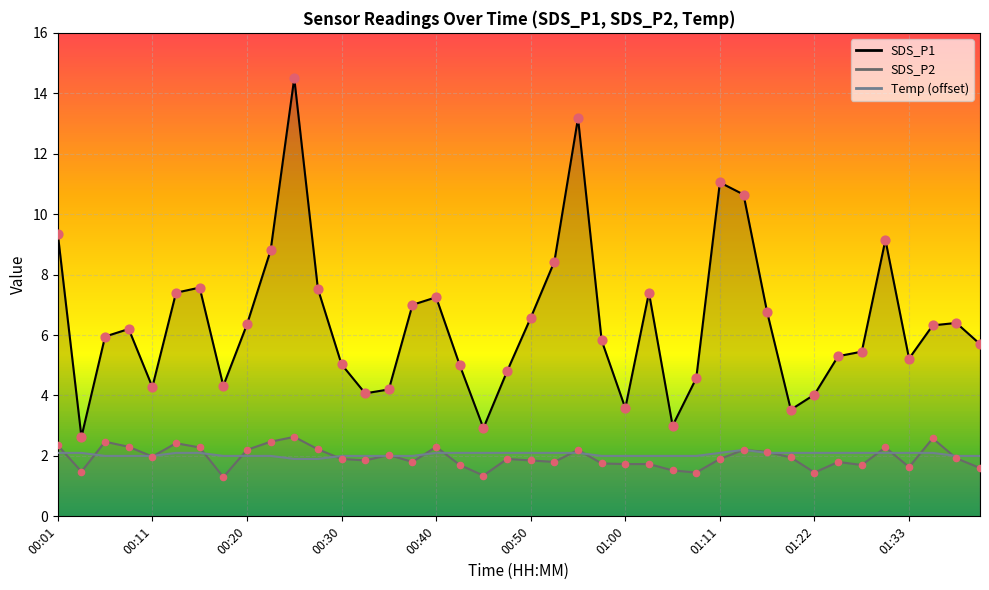

What is the total value across all series at 00:50?

10.5